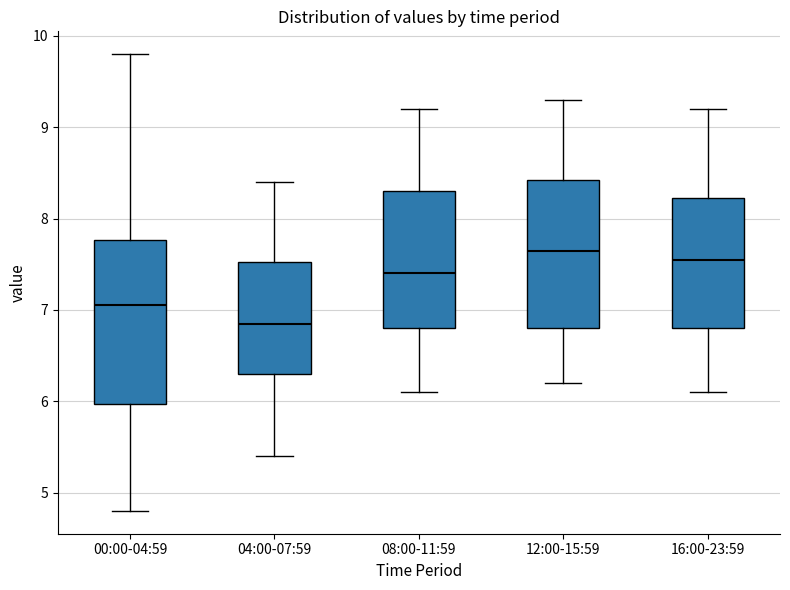

Which box has the highest median line?

12:00-15:59